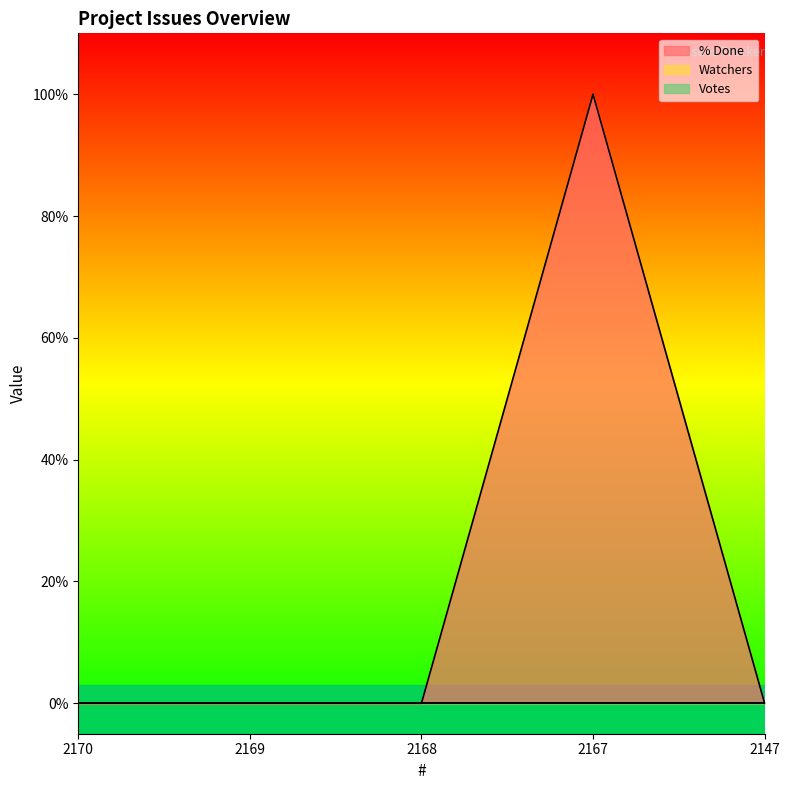

At which label is Watchers closest to 0?

2170